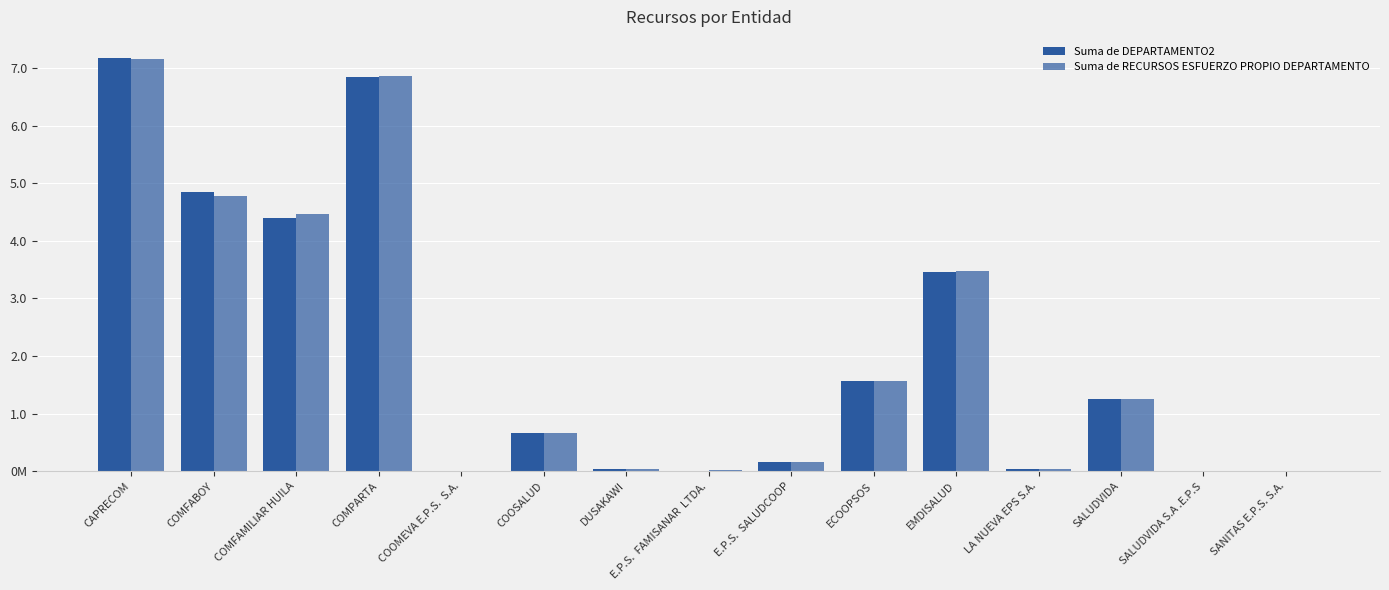

What is the label of the 1st bar from the right?

SANITAS E.P.S. S.A.